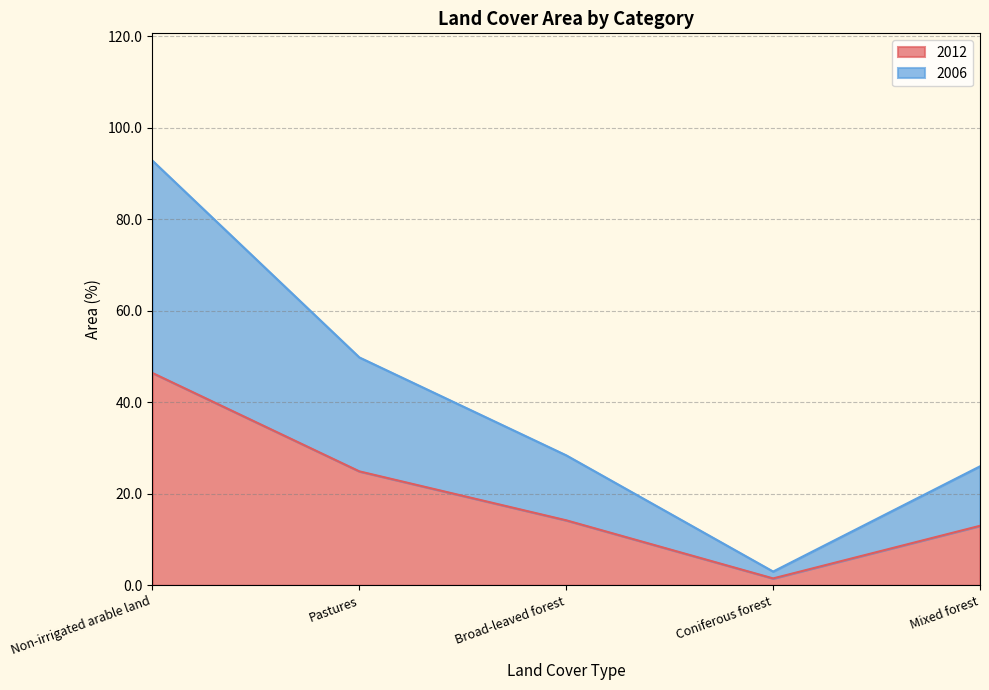

True or false: 2006 and 2012 cross at least once.

False